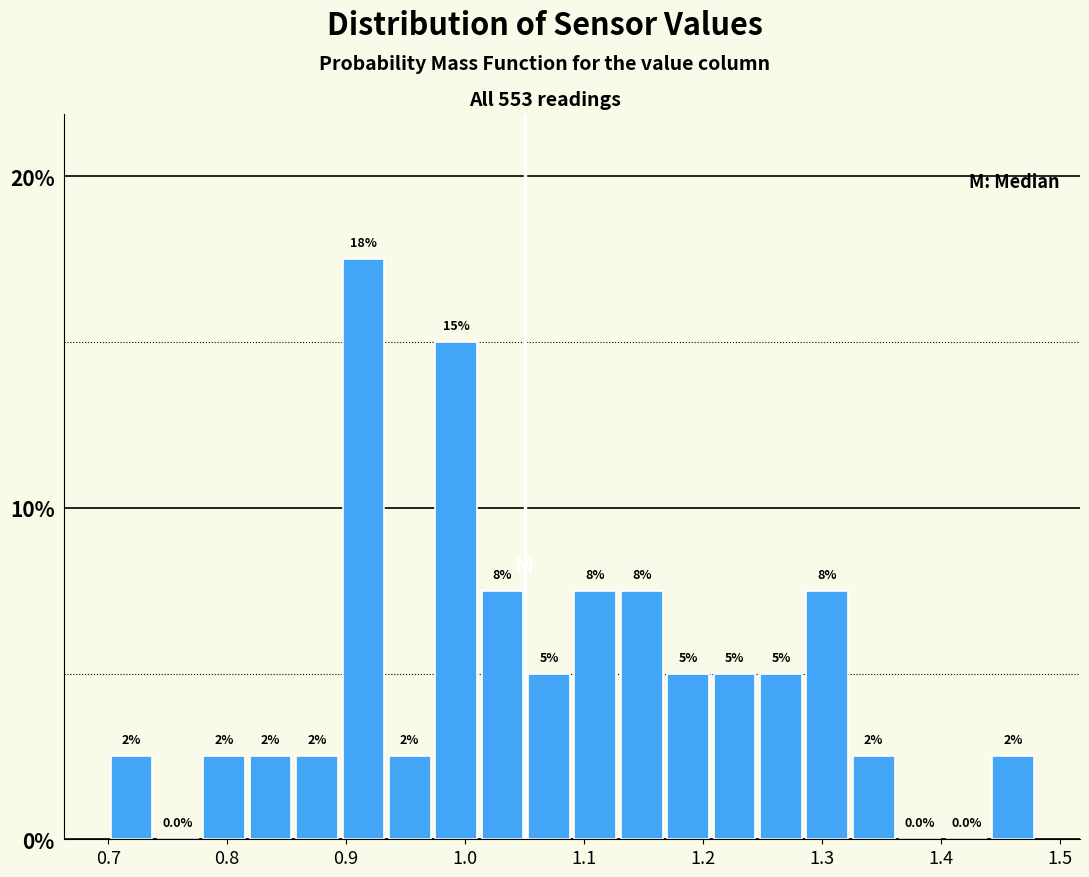

Read against the x-axis, roughly where is the centre of the tallest bar?

0.91